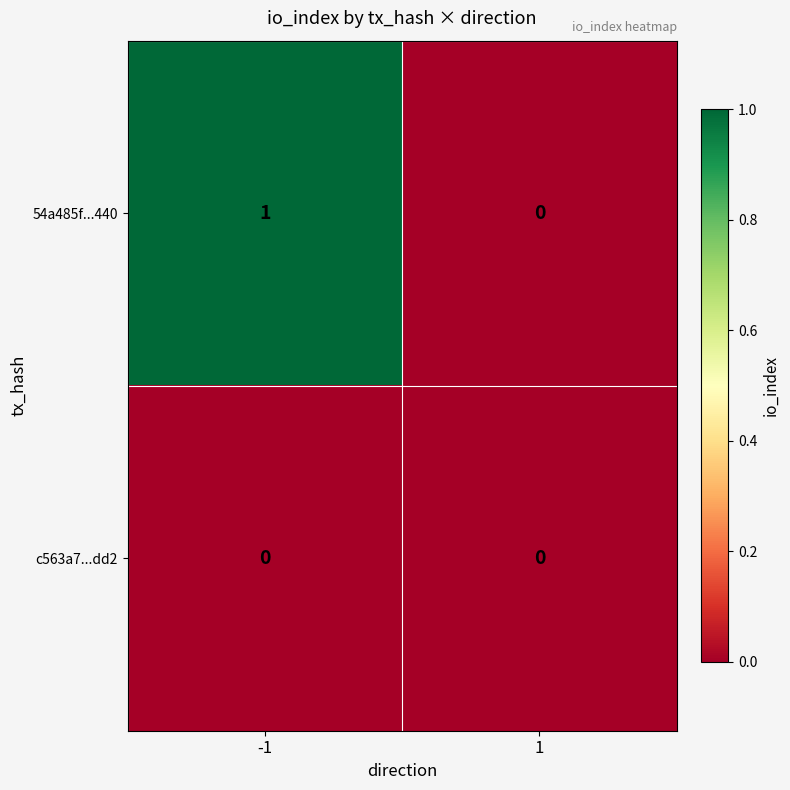

Rank the series by their average value, from highest to lowest.

54a485f...440, c563a7...dd2